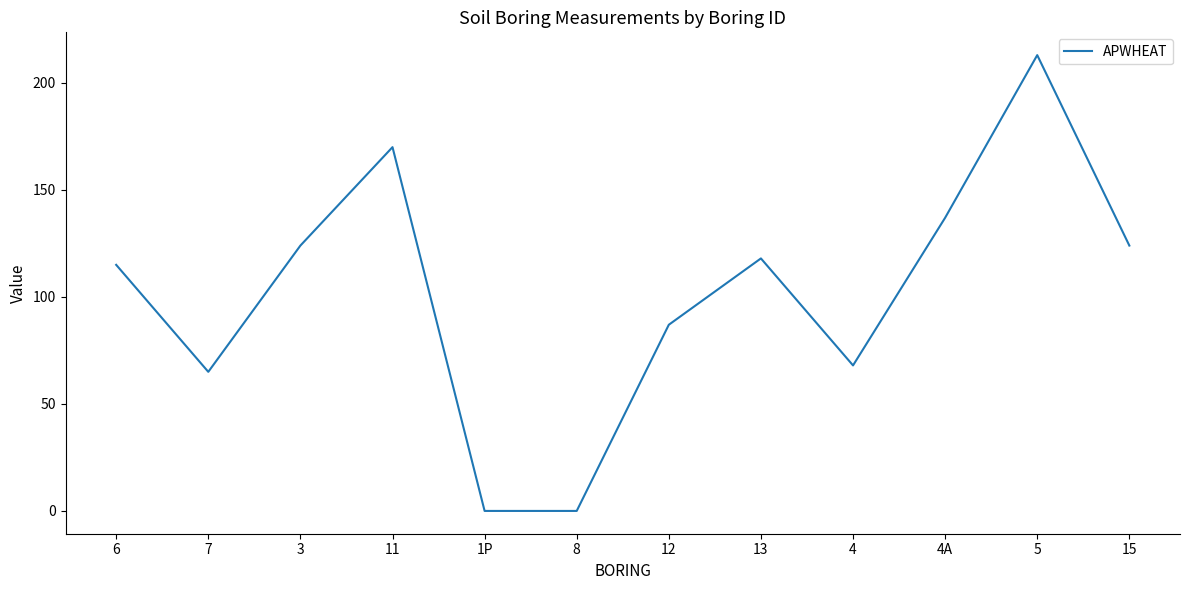

Where does the data first go above 118?

3